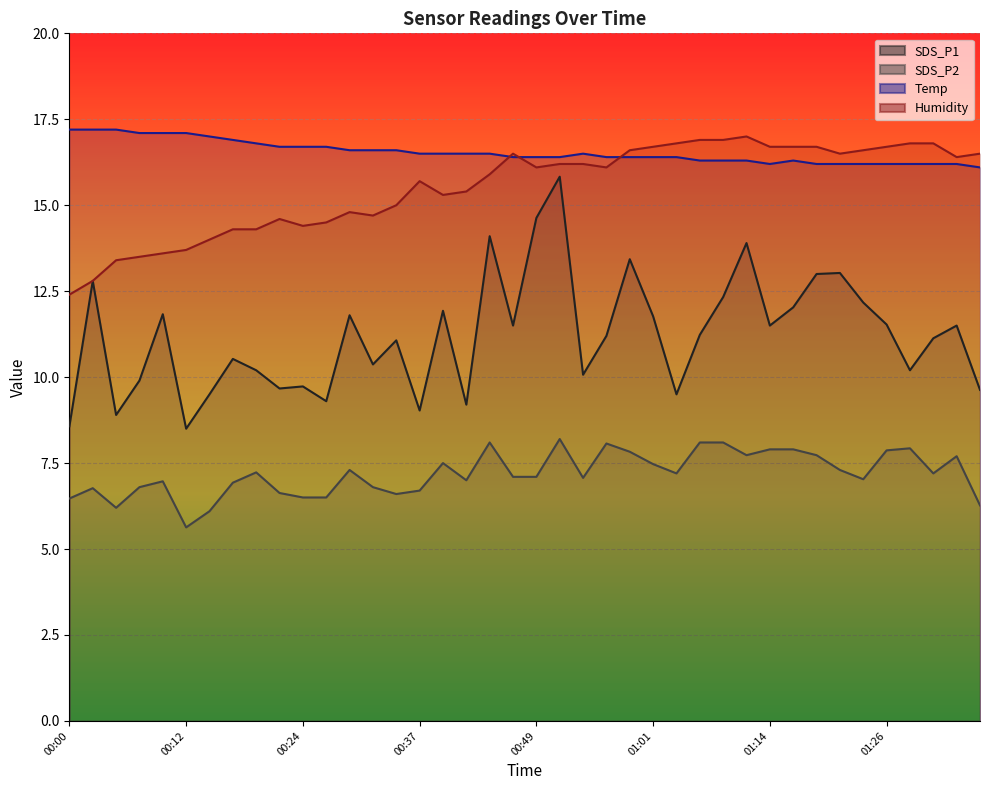

What value does the Temp_line series have at 17?

16.5